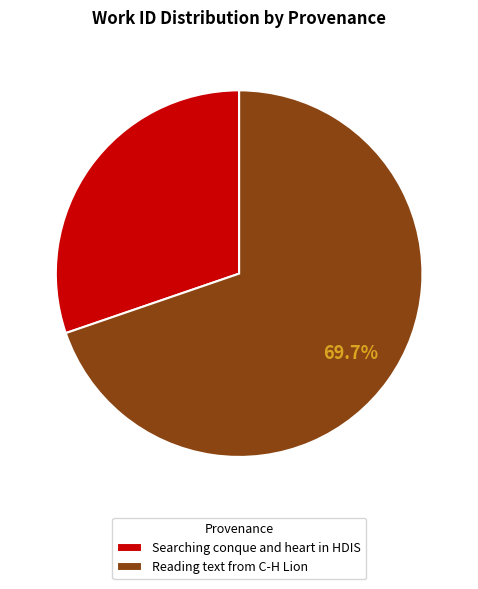

Which category has the biggest portion of the pie?

Reading text from C-H Lion